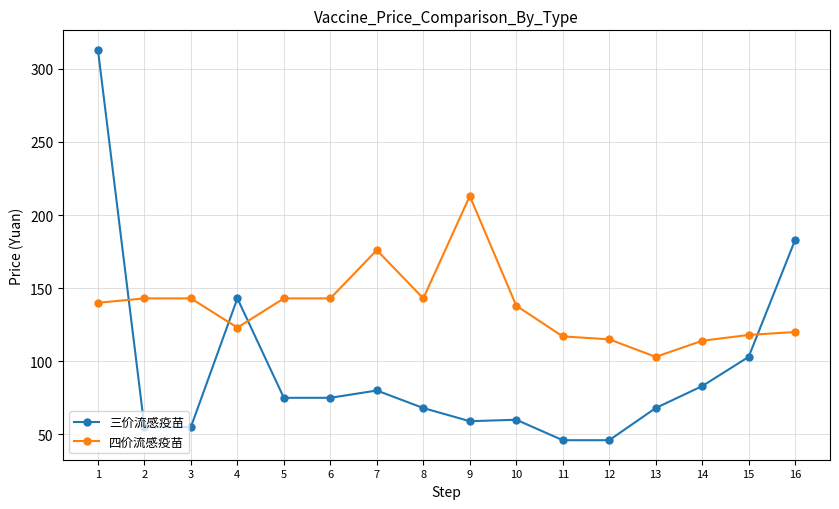

At how many categories does at least one series exceed 158?

4